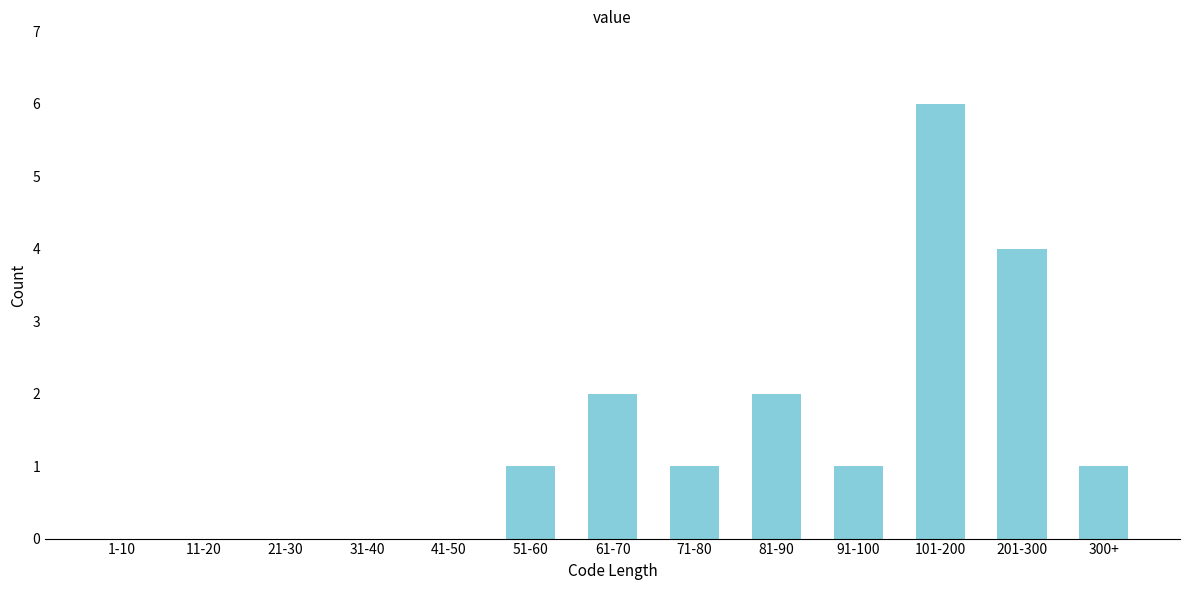

Reading left to right, extract all data points from this chart.

1-10=0	11-20=0	21-30=0	31-40=0	41-50=0	51-60=1	61-70=2	71-80=1	81-90=2	91-100=1	101-200=6	201-300=4	300+=1